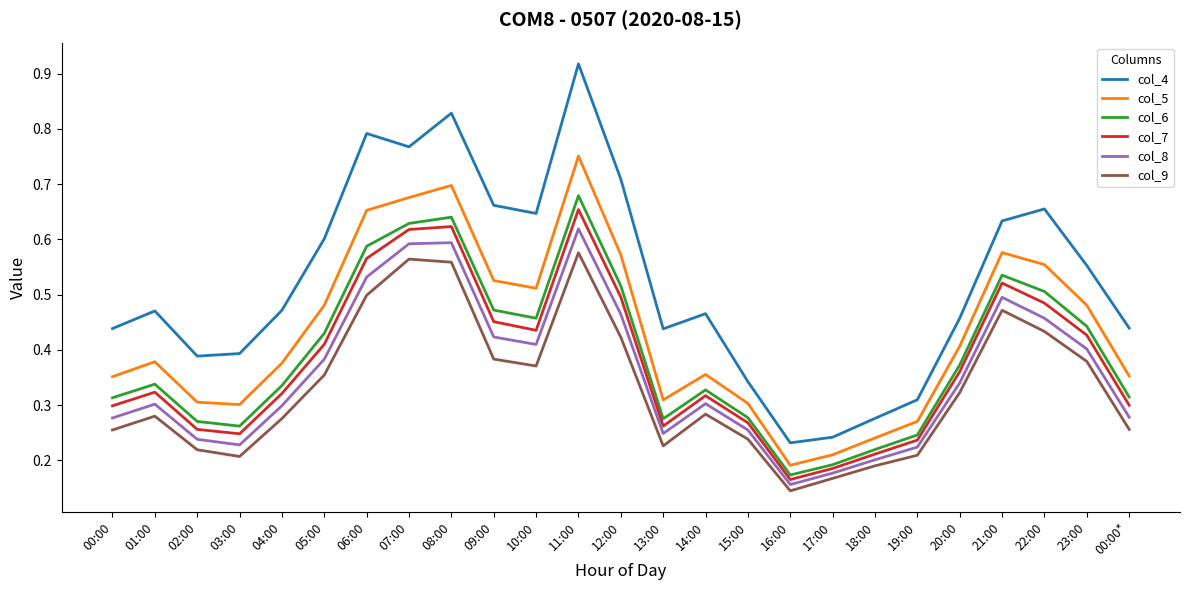

Which label corresponds to the largest value in the chart?

11:00